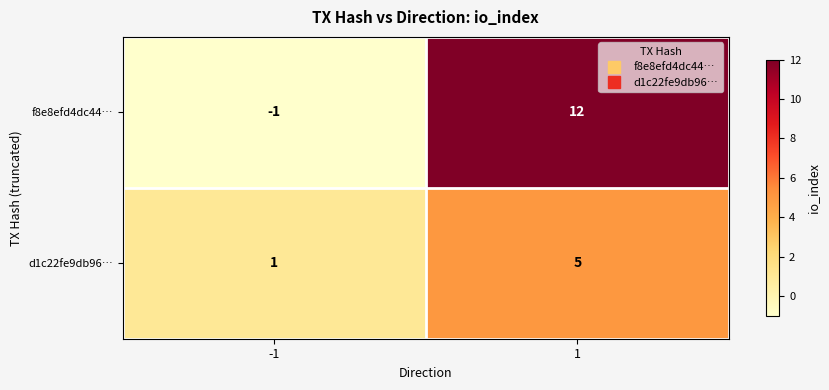

The f8e8efd4dc44… series shows 12 at 1. True or false?

True